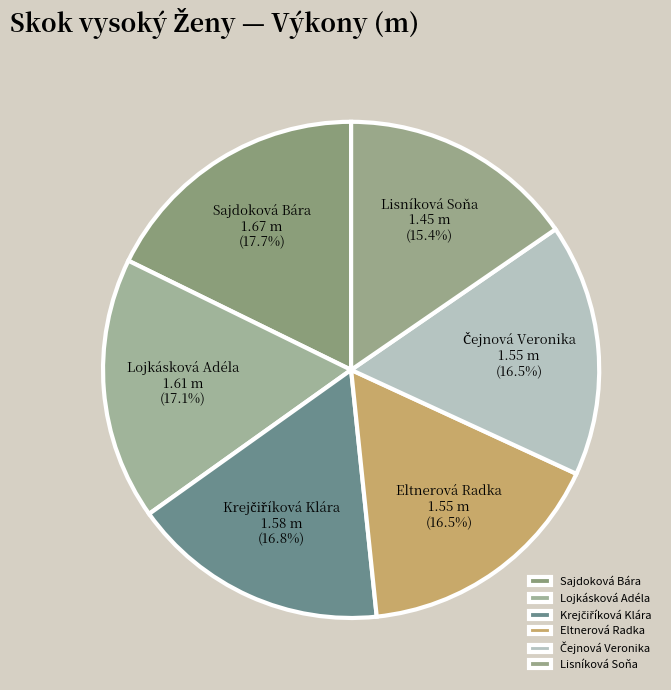

Is there any slice that represents more than half of the pie?

No